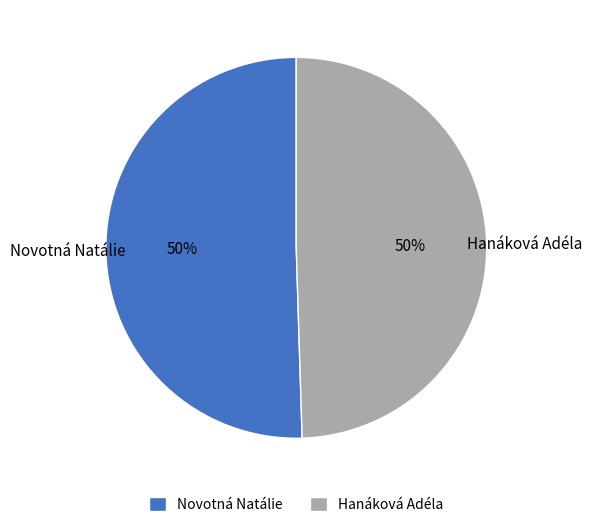

The Hanáková Adéla slice represents 50% of the pie. True or false?

True